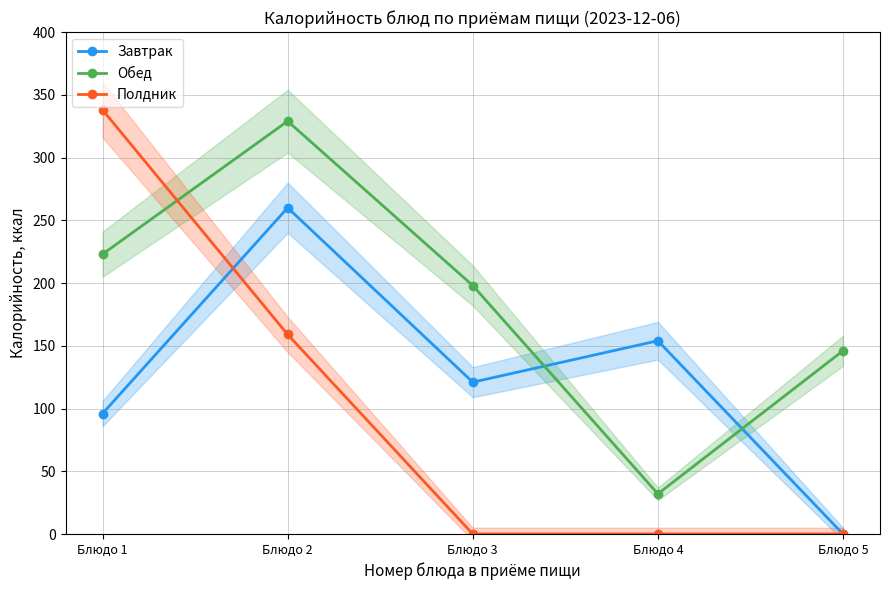

Reading left to right, what are all the values shown in this chart?

Завтрак: 96	260	121	154	0
Обед: 223	329	198	32	146
Полдник: 338	159	0	0	0